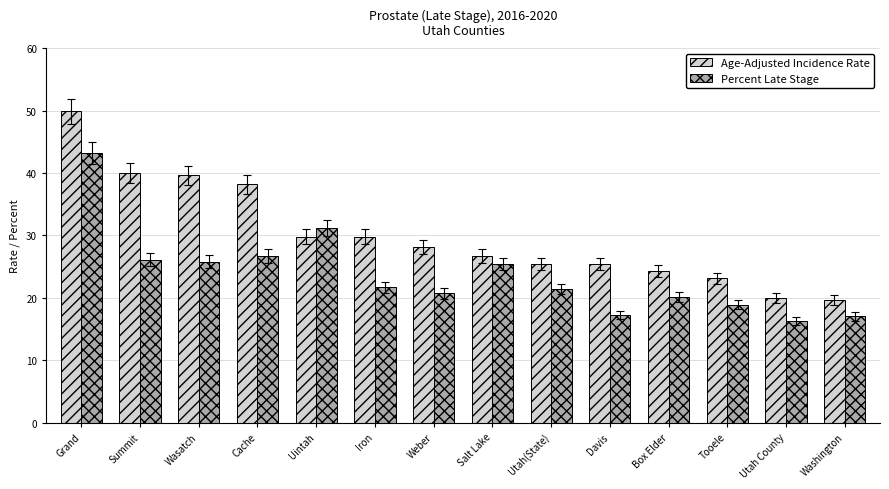

What is the highest value of the Percent Late Stage series?

43.2